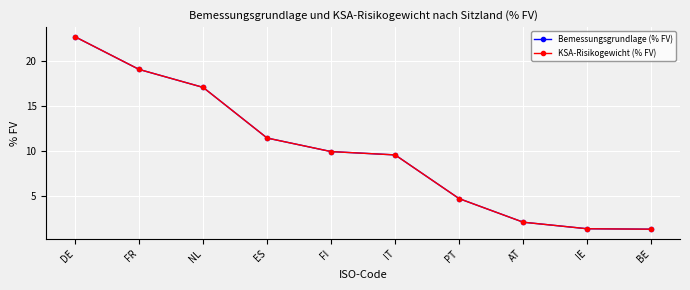

Which series has the largest total across all categories?

Bemessungsgrundlage (% FV)